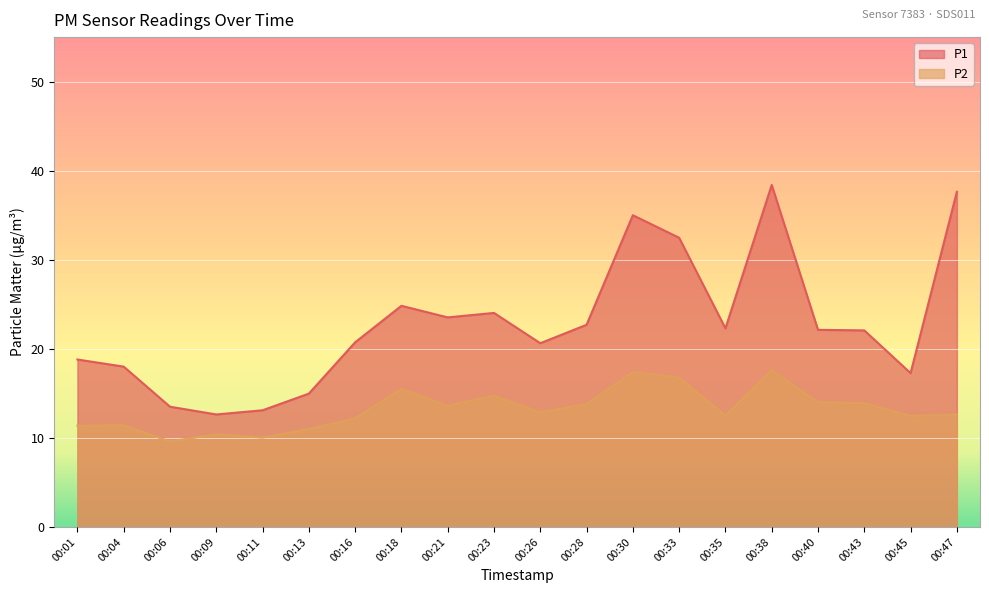

What is the value of the P1 point at the 6th from the left?

15.0